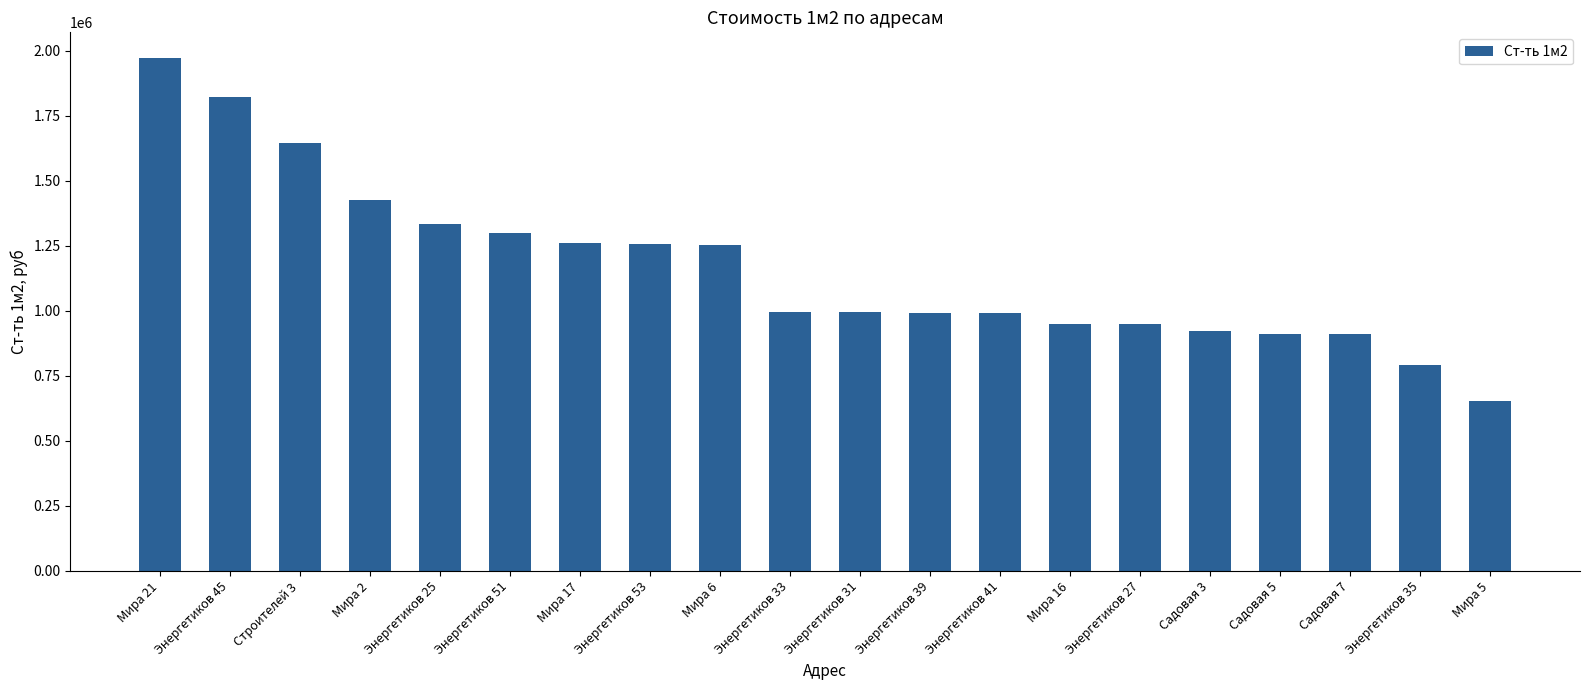

Which category has the highest value across all series?

Мира 21